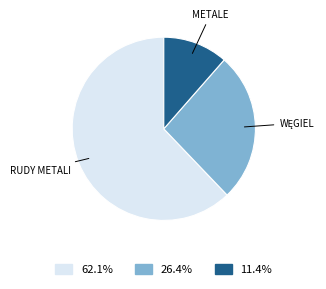

Is there any slice that represents more than half of the pie?

Yes